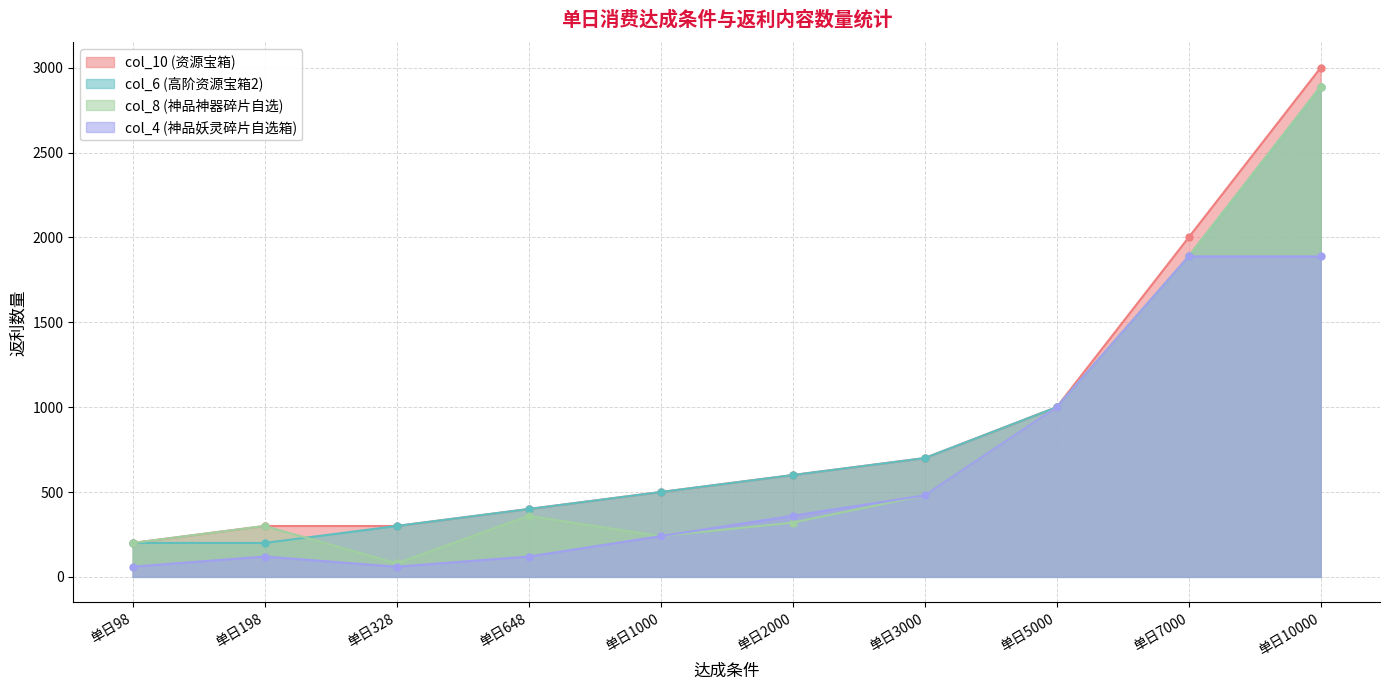

True or false: col_10 (资源宝箱) has a value of 1000 at 单日5000.

True